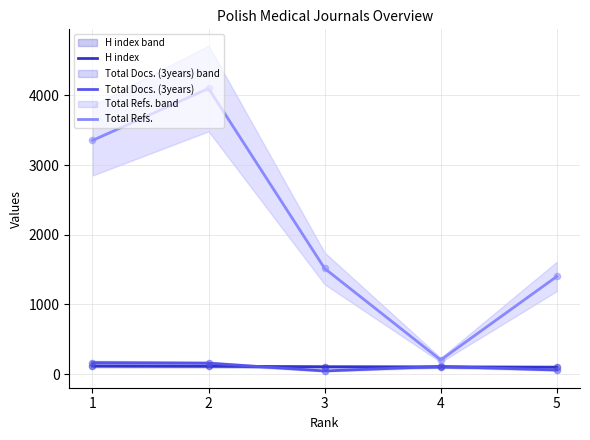

What are all the series names shown in the legend?

H index, Total Docs. (3years), Total Refs.